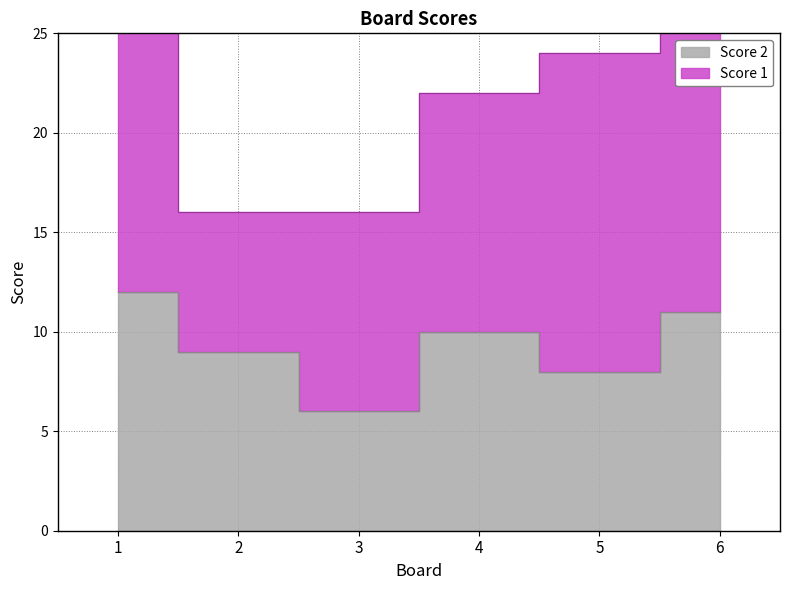

List the labels in order of value, largest first.

1, 6, 4, 2, 5, 3